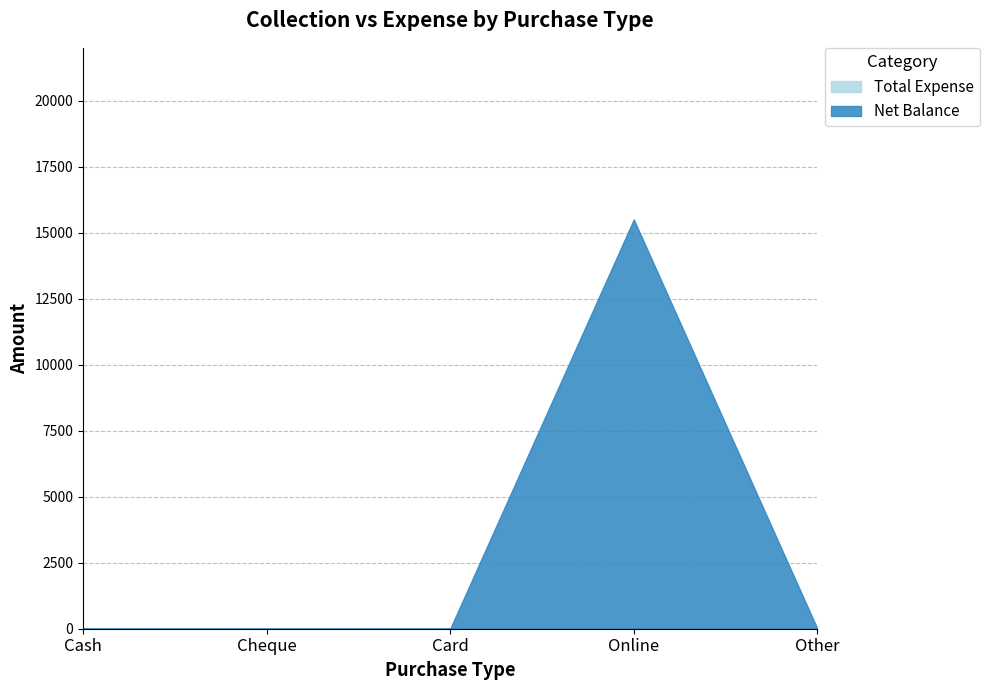

Reading left to right, extract all data points from this chart.

Net Balance: Cash=0	Cheque=0	Card=0	Online=15500	Other=0
Total Expense: Cash=0	Cheque=0	Card=0	Online=0	Other=0